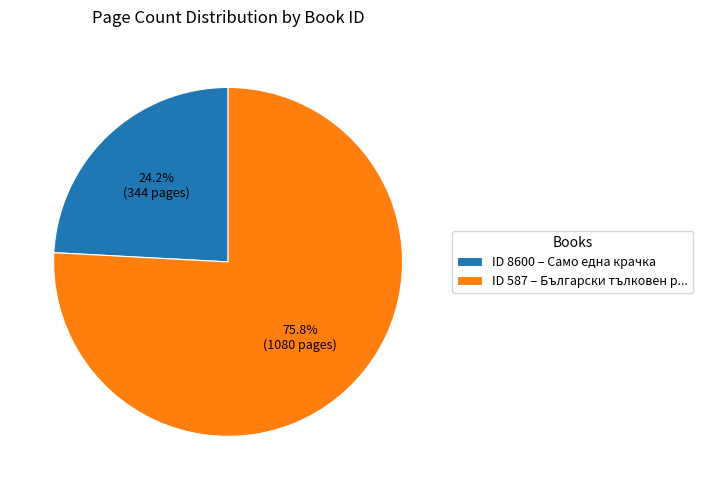

To the nearest percent, what is the average slice percentage?

50%